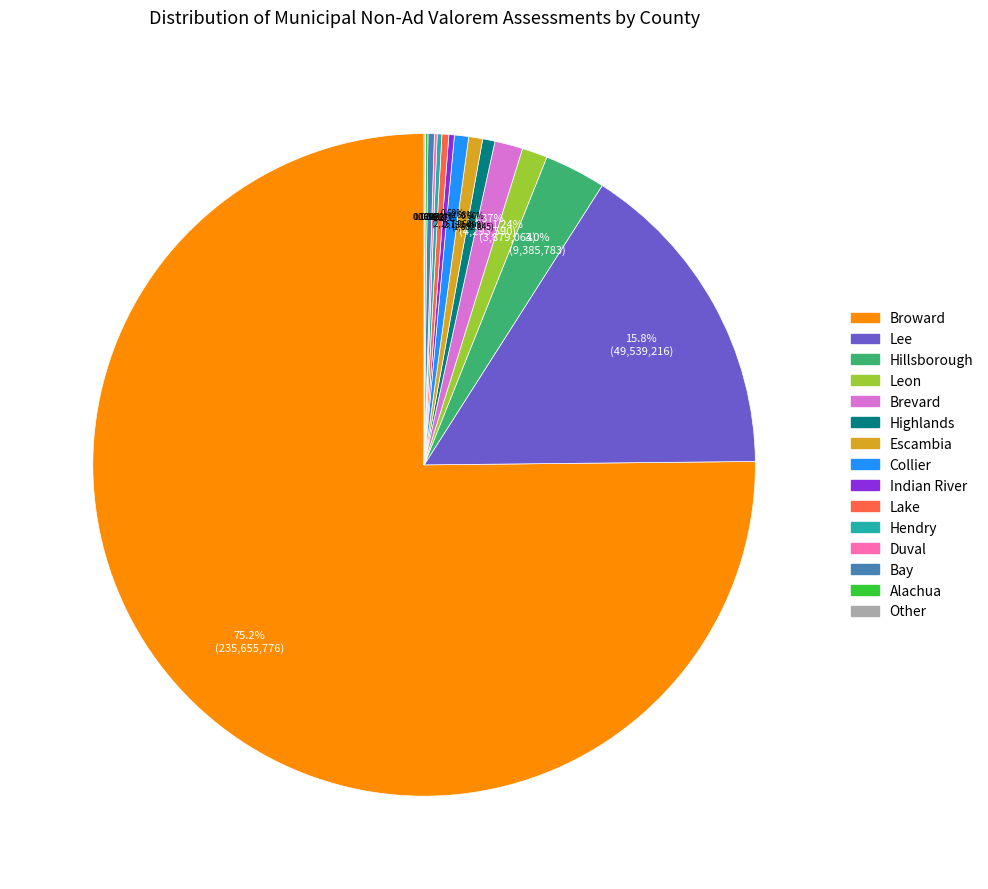

Which has a higher value, Lee or Highlands?

Lee